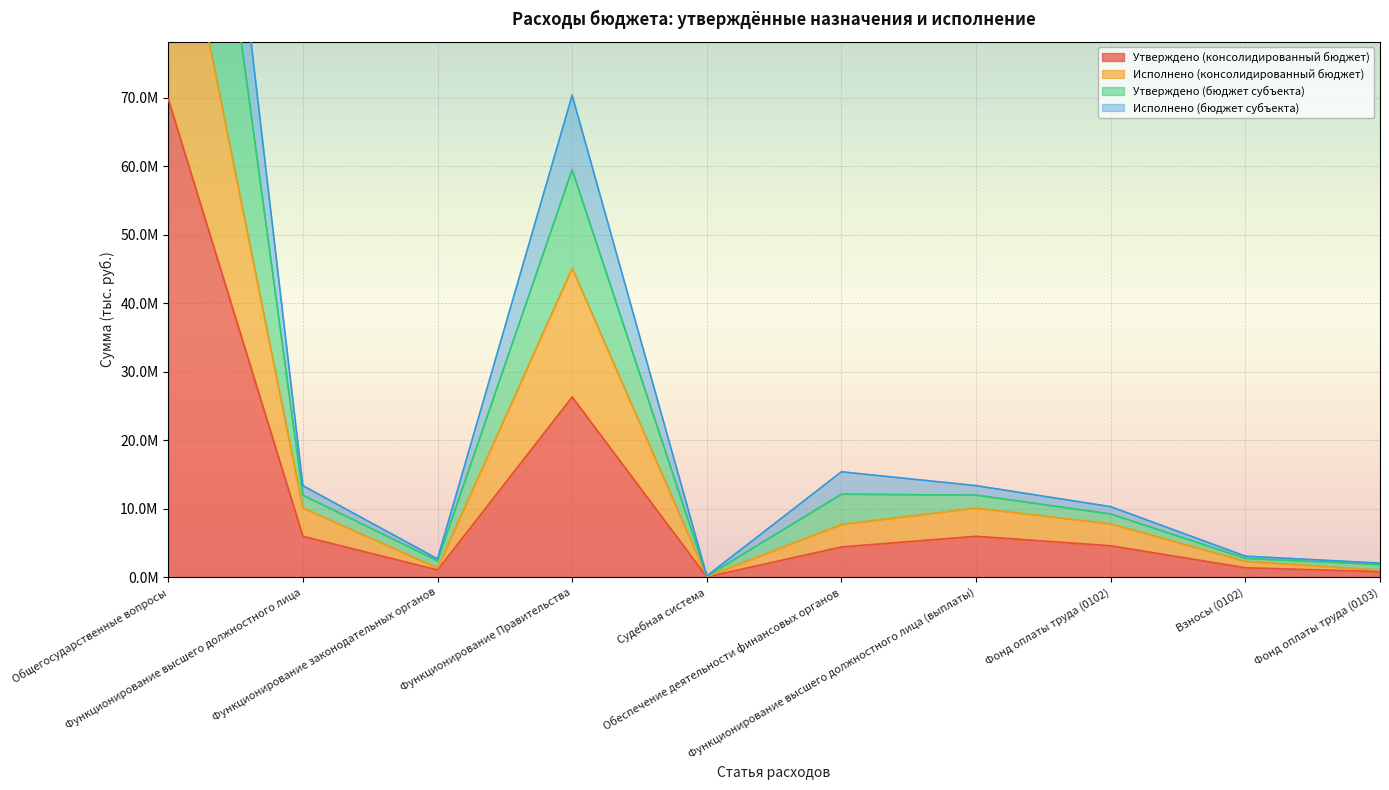

True or false: Исполнено (консолидированный бюджет) and Утверждено (бюджет субъекта) cross at least once.

False